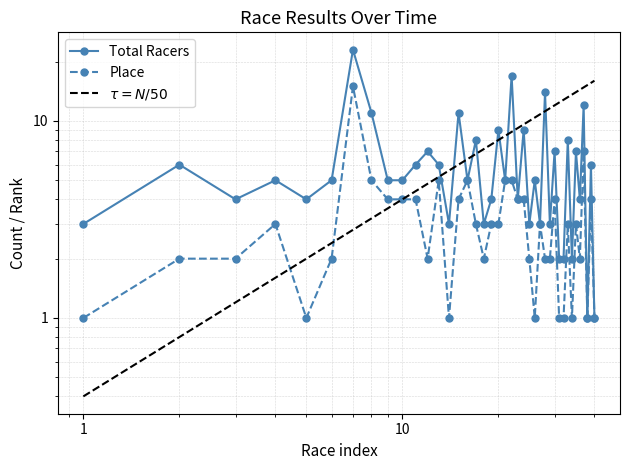

True or false: Total Racers and Place cross at least once.

False